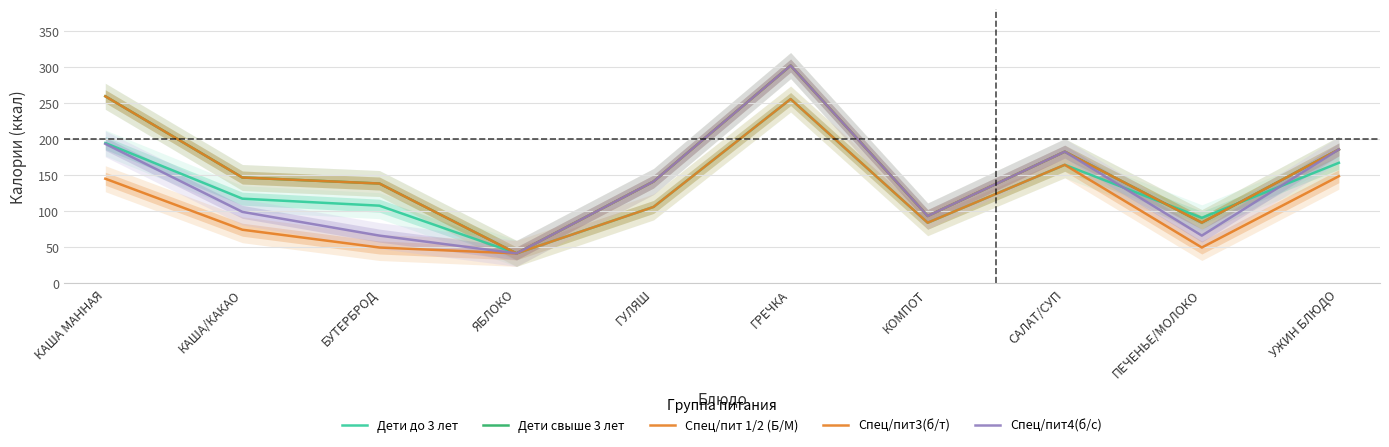

Reading left to right, transcribe all the data shown in this chart.

Дети до 3 лет: КАША МАННАЯ=194.4	КАША/КАКАО=117.2	БУТЕРБРОД=107.5	ЯБЛОКО=41.3	ГУЛЯШ=105.8	ГРЕЧКА=255.4	КОМПОТ=83.9	САЛАТ/СУП=164.2	ПЕЧЕНЬЕ/МОЛОКО=90.7	УЖИН БЛЮДО=166.9
Дети свыше 3 лет: КАША МАННАЯ=259.2	КАША/КАКАО=146.6	БУТЕРБРОД=138.2	ЯБЛОКО=41.3	ГУЛЯШ=141.0	ГРЕЧКА=301.8	КОМПОТ=93.2	САЛАТ/СУП=182.4	ПЕЧЕНЬЕ/МОЛОКО=84.0	УЖИН БЛЮДО=185.5
Спец/пит 1/2 (Б/М): КАША МАННАЯ=144.9	КАША/КАКАО=74.2	БУТЕРБРОД=49.5	ЯБЛОКО=41.3	ГУЛЯШ=105.8	ГРЕЧКА=255.4	КОМПОТ=83.9	САЛАТ/СУП=164.2	ПЕЧЕНЬЕ/МОЛОКО=49.5	УЖИН БЛЮДО=148.4
Спец/пит3(б/т): КАША МАННАЯ=259.2	КАША/КАКАО=146.6	БУТЕРБРОД=138.2	ЯБЛОКО=41.3	ГУЛЯШ=141.0	ГРЕЧКА=301.8	КОМПОТ=93.2	САЛАТ/СУП=182.4	ПЕЧЕНЬЕ/МОЛОКО=84.0	УЖИН БЛЮДО=185.5
Спец/пит4(б/с): КАША МАННАЯ=193.2	КАША/КАКАО=98.9	БУТЕРБРОД=66.0	ЯБЛОКО=41.3	ГУЛЯШ=141.0	ГРЕЧКА=301.8	КОМПОТ=93.2	САЛАТ/СУП=182.4	ПЕЧЕНЬЕ/МОЛОКО=66.0	УЖИН БЛЮДО=185.5